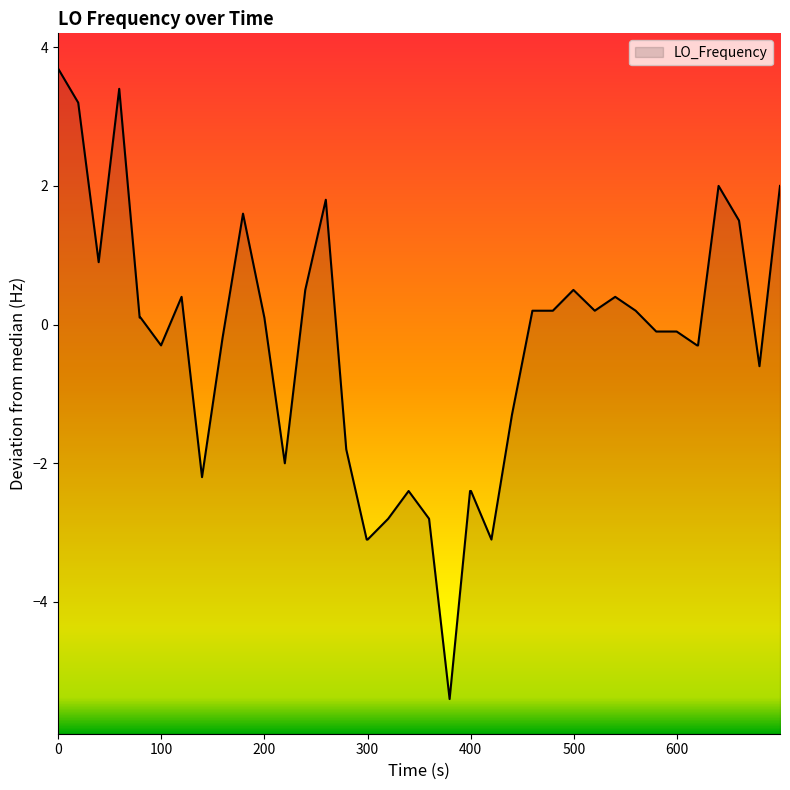

The chart shows a value of 0.8 at 100. True or false?

False